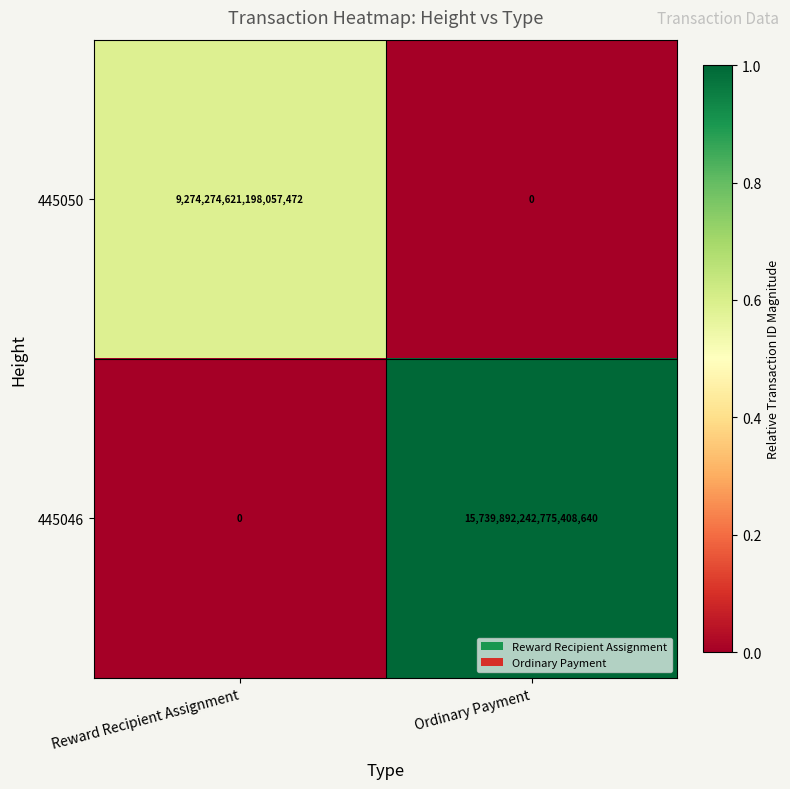

Which series has the largest total across all categories?

445046